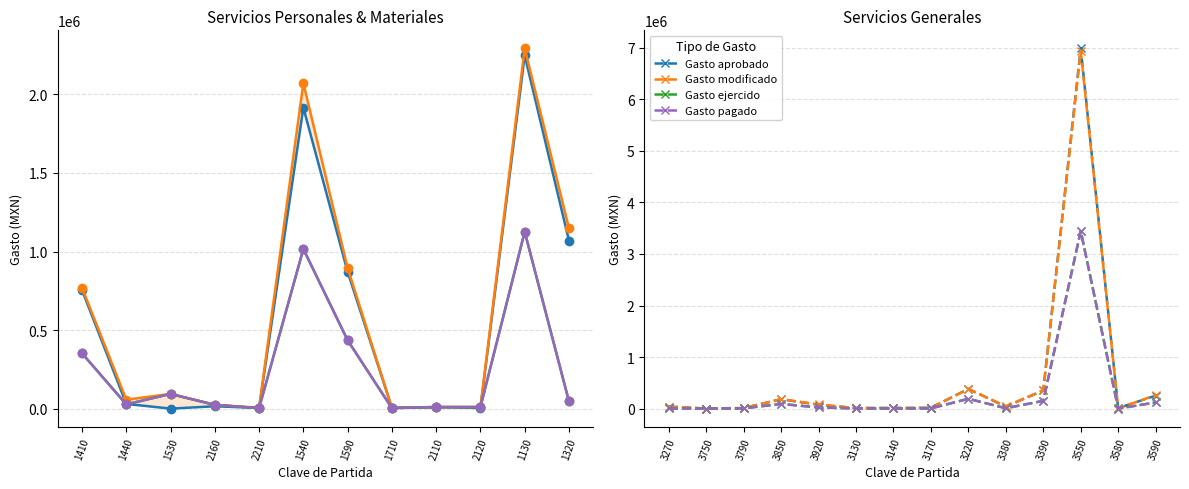

What position from the left is 3750?

2